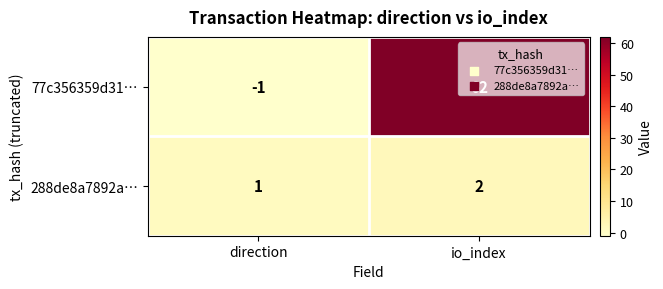

How many series are shown in this chart?

2